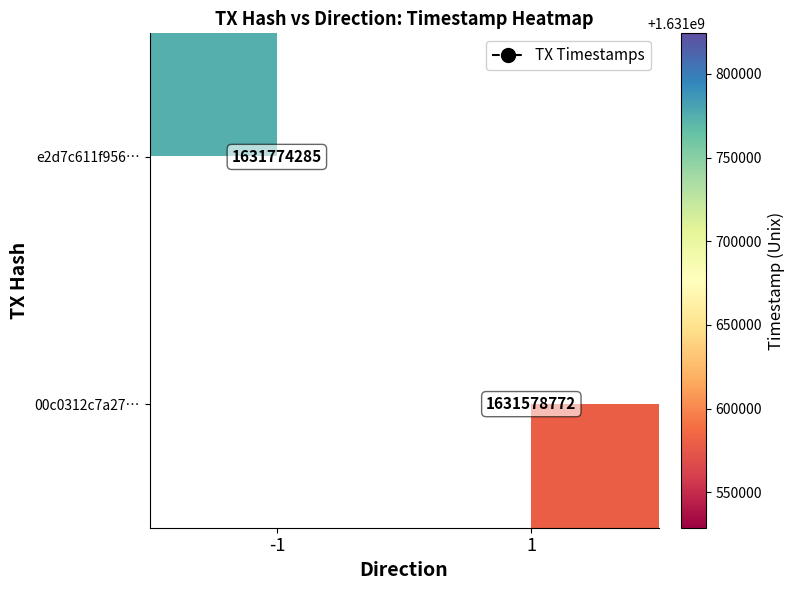

Which has a higher value, 1 or -1?

-1